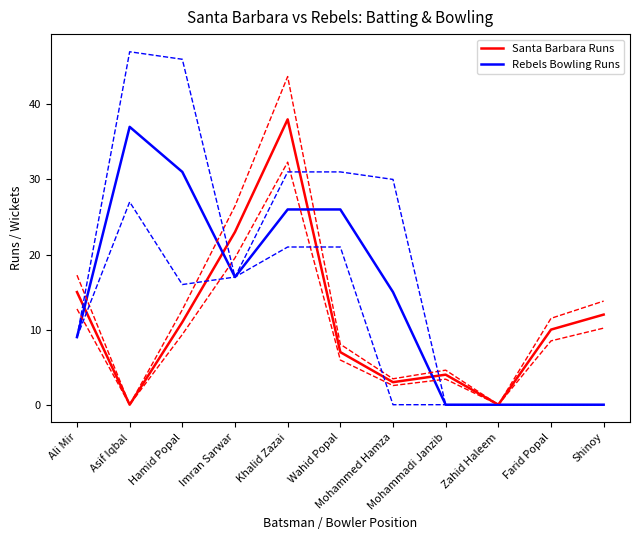

Reading left to right, transcribe all the data shown in this chart.

Santa Barbara Runs: Ali Mir=15	Asif Iqbal=0	Hamid Popal=11	Imran Sarwar=23	Khalid Zazai=38	Wahid Popal=7	Mohammed Hamza=3	Mohammadi Janzib=4	Zahid Haleem=0	Farid Popal=10	Shinoy=12
Rebels Bowling Runs: Ali Mir=9	Asif Iqbal=37	Hamid Popal=31	Imran Sarwar=17	Khalid Zazai=26	Wahid Popal=26	Mohammed Hamza=15	Mohammadi Janzib=0	Zahid Haleem=0	Farid Popal=0	Shinoy=0